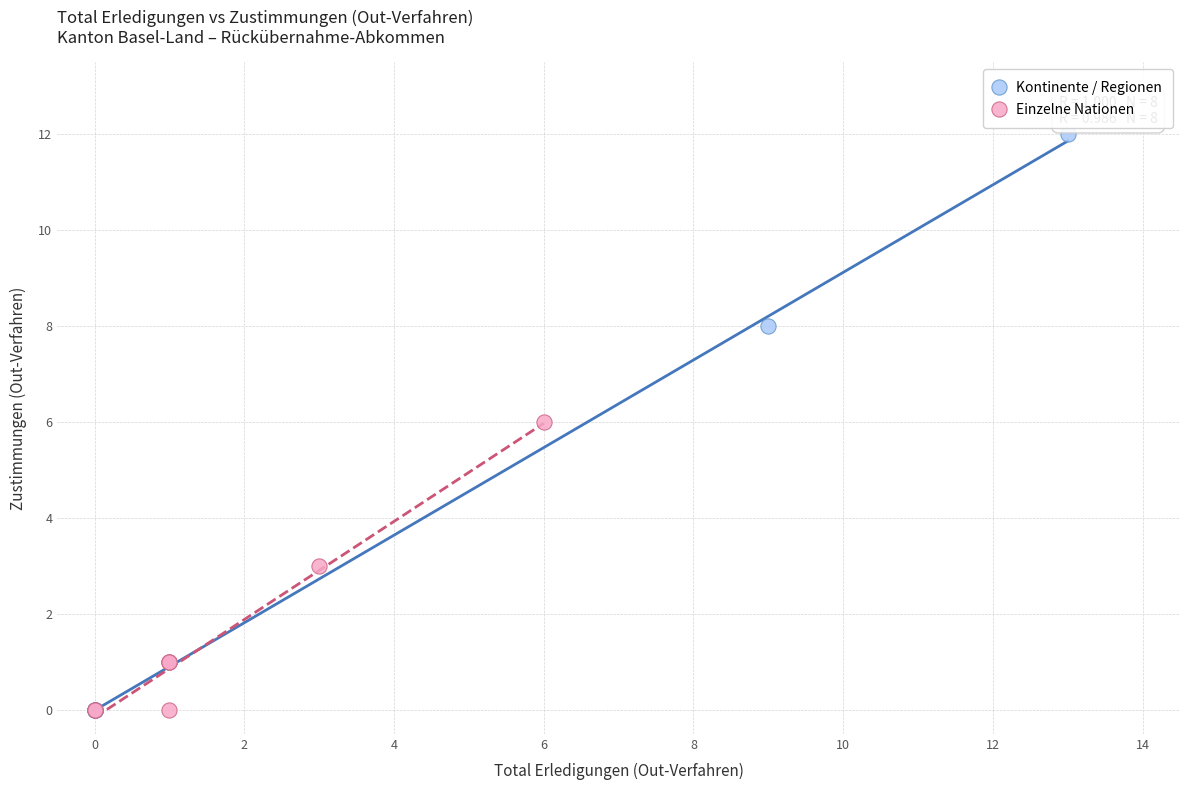

What are all the series names shown in the legend?

Kontinente / Regionen, Einzelne Nationen